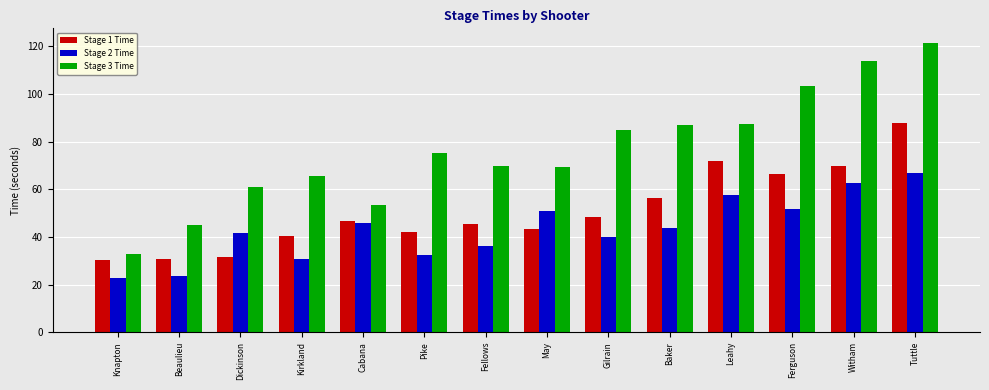

True or false: Stage 3 Time has a value of 69.8 at Fellows.

True